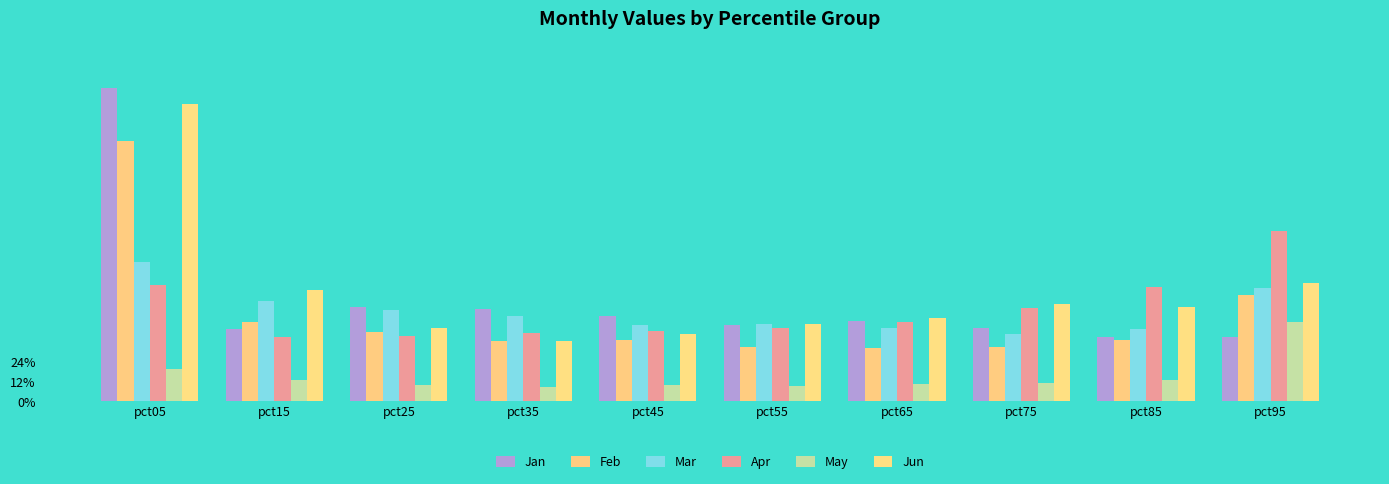

What is the average value of the Mar series?

0.5